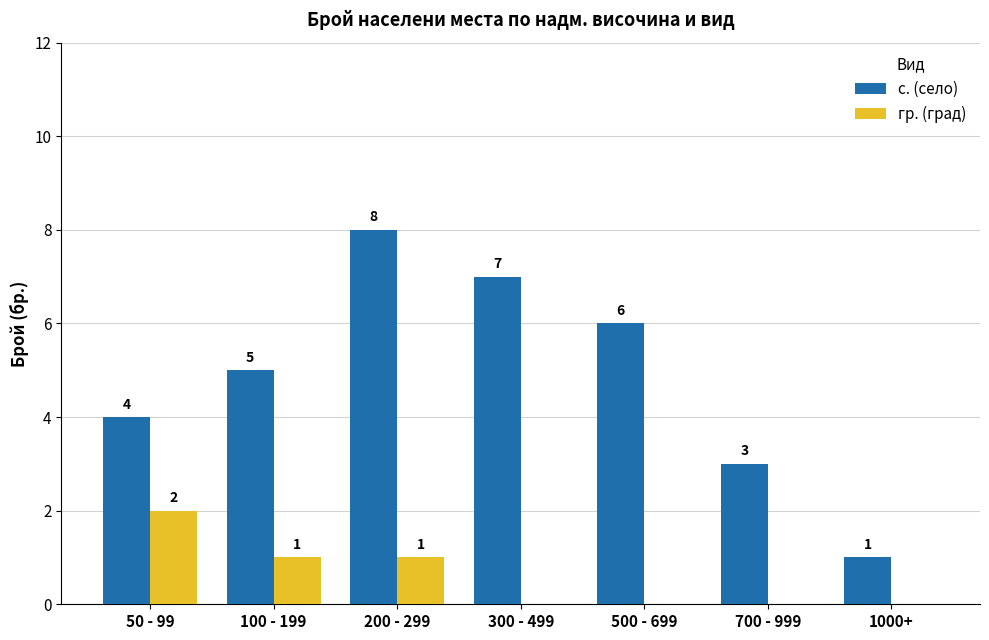

Which series changed the most between 50 - 99 and 1000+?

с. (село)